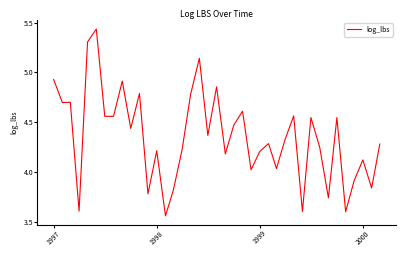

What is the difference between the maximum and minimum values?

1.9